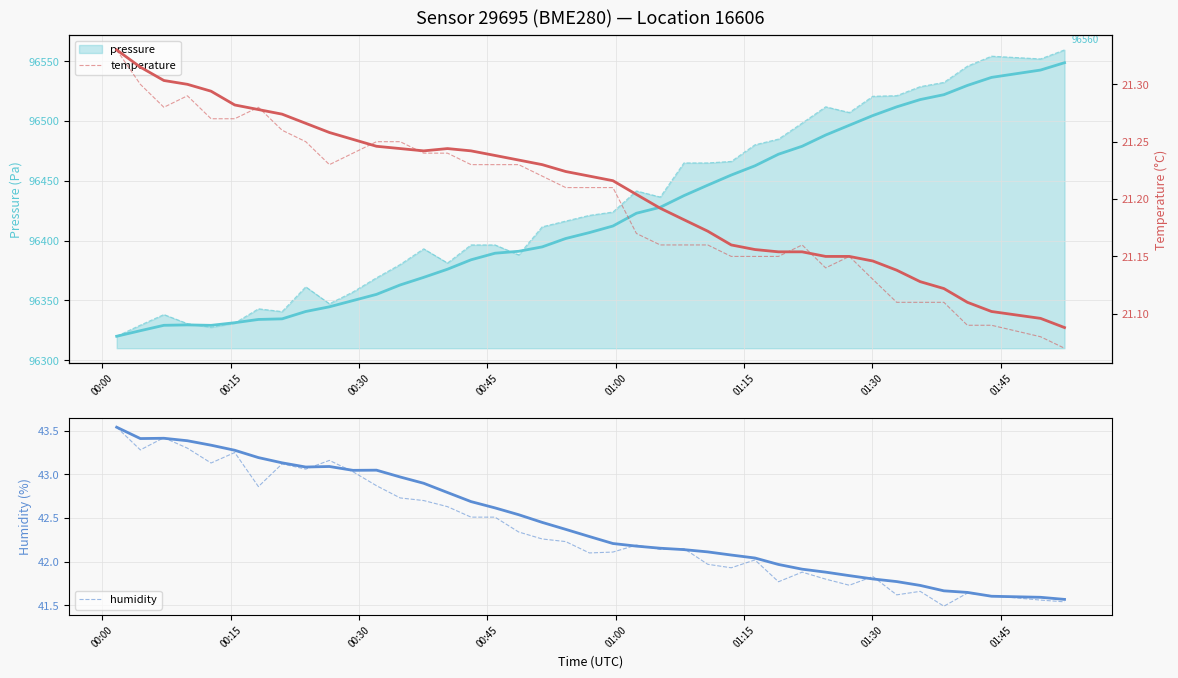

In temperature, how many points are lower than both neighbors (excluding endpoints)?

3